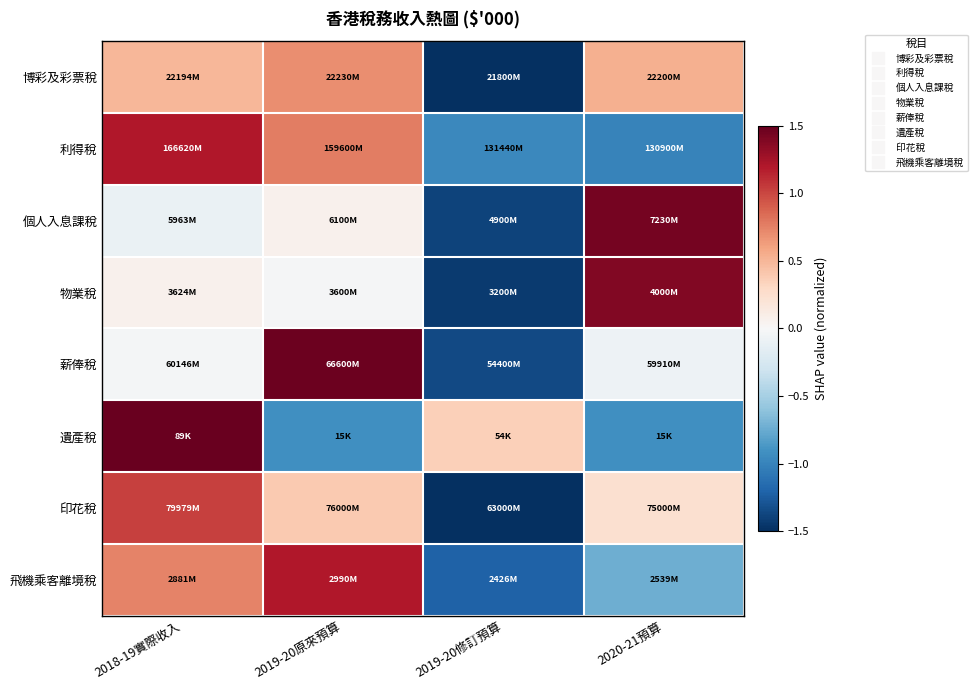

How many data points does each series have?

4